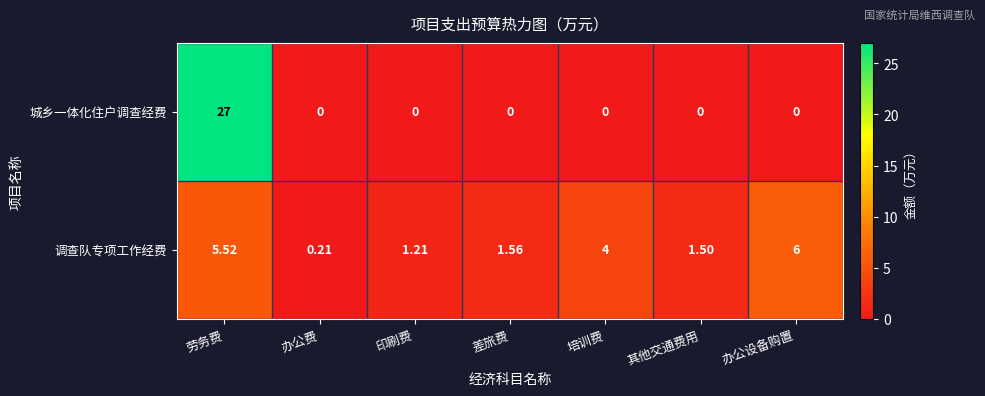

Which series changed the most between 办公费 and 差旅费?

调查队专项工作经费